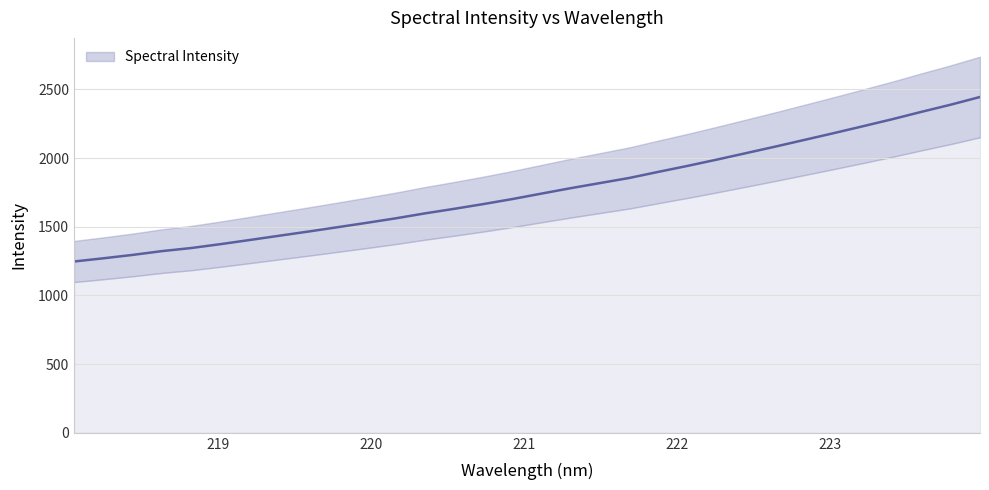

Rank the categories by value from highest to lowest.

223.9802, 223.7895, 223.5987, 223.408, 223.2172, 223.0264, 222.8355, 222.6447, 222.4538, 222.263, 222.0721, 221.8812, 221.6902, 221.4993, 221.3083, 221.1174, 220.9264, 220.7354, 220.5444, 220.3533, 220.1623, 219.9712, 219.7801, 219.589, 219.3979, 219.2067, 219.0156, 218.8244, 218.6332, 218.442, 218.2508, 218.0596